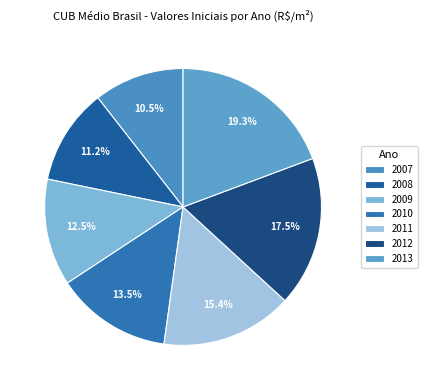

Does 2010 represent more than half of the total?

No